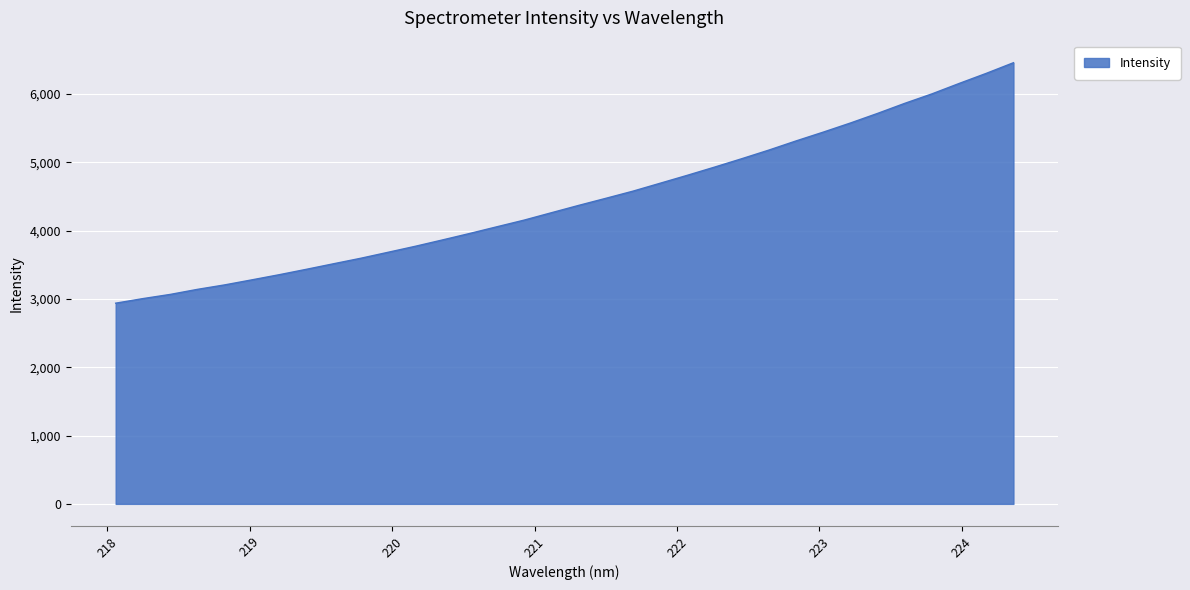

What is the sum of all values?

151183.2